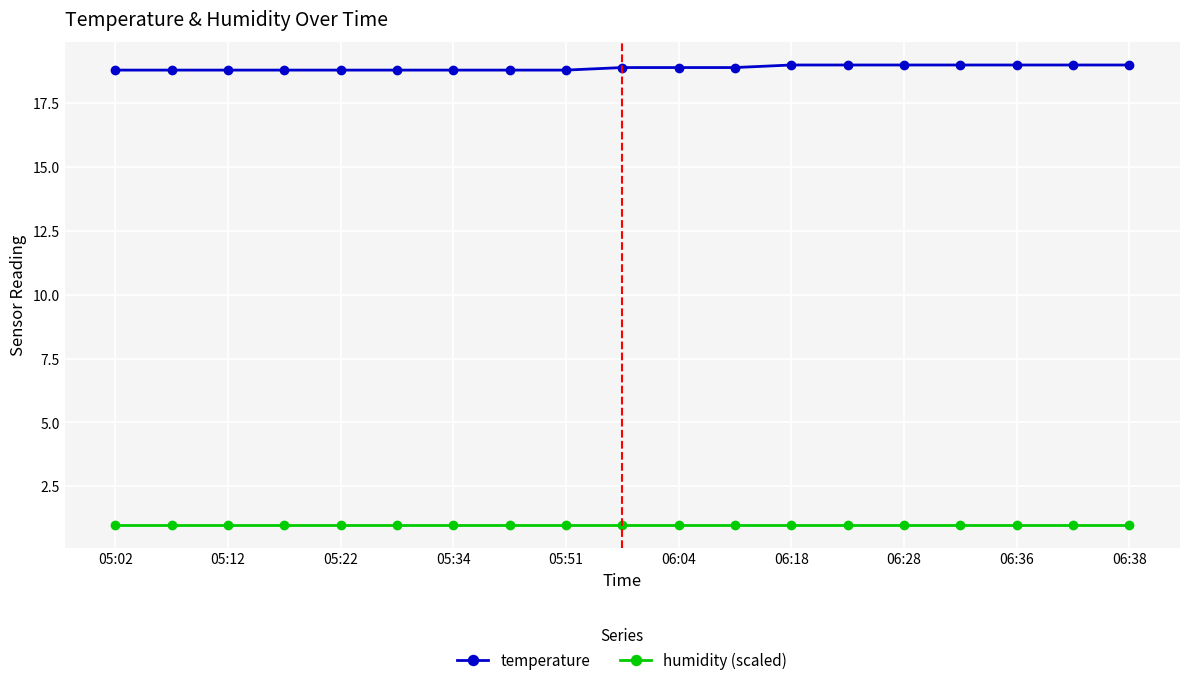

What is the maximum value shown in the chart?

19.0